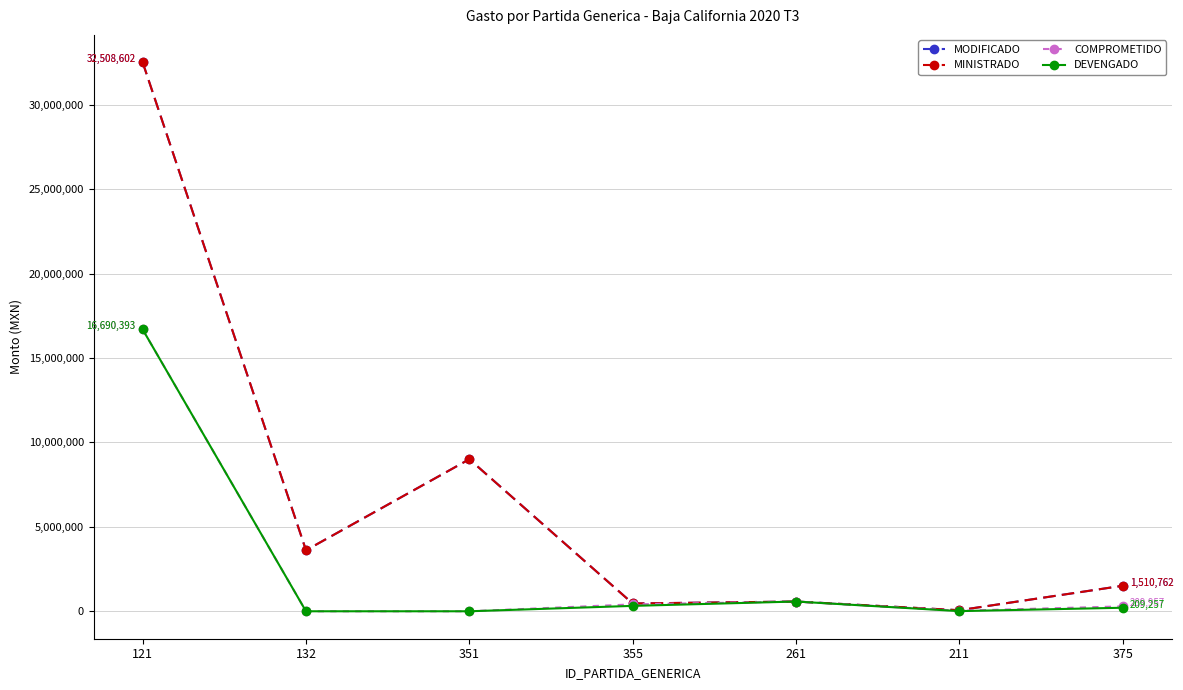

Between 132 and 351, which is larger?

351